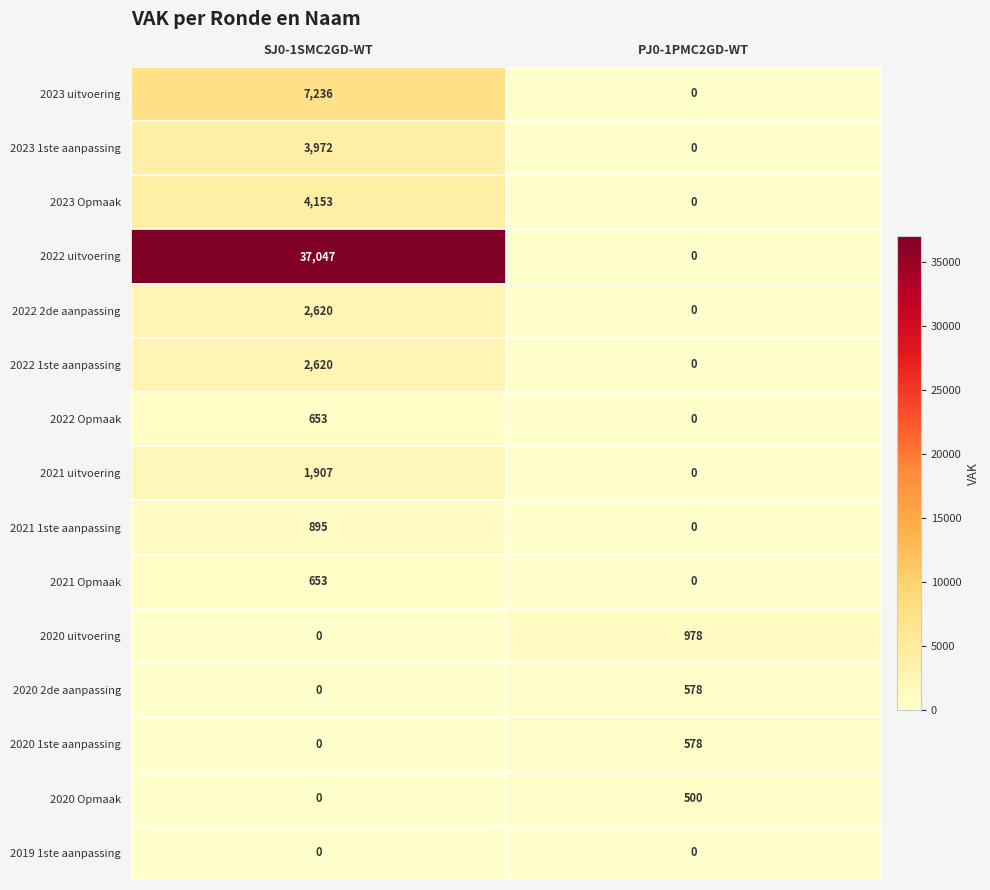

What is the sum of all 2022 2de aanpassing values?

2620